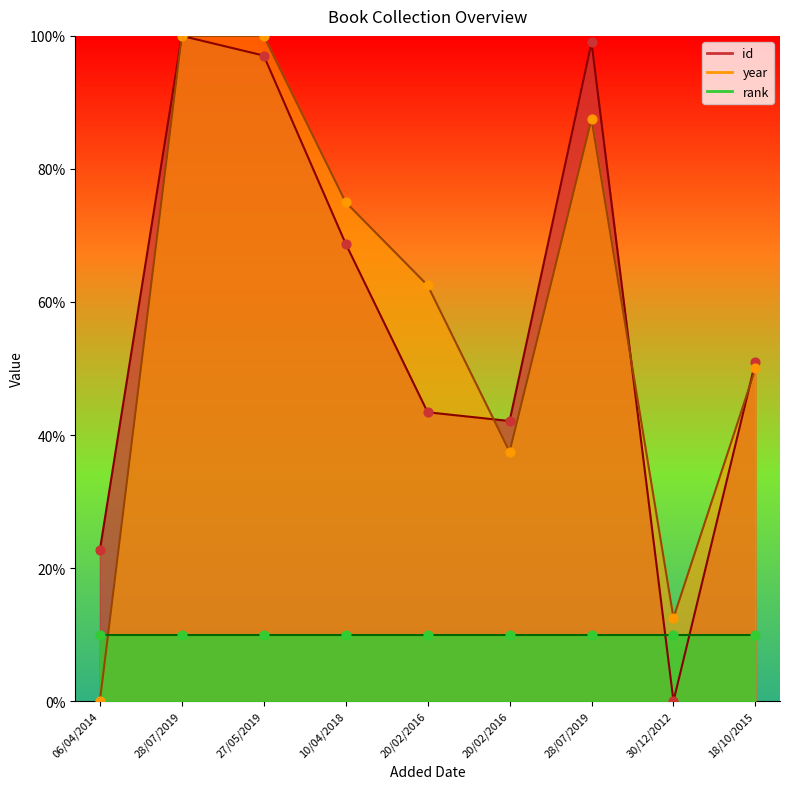

Is the value of year at 27/05/2019 greater than the value of id at 18/10/2015?

Yes